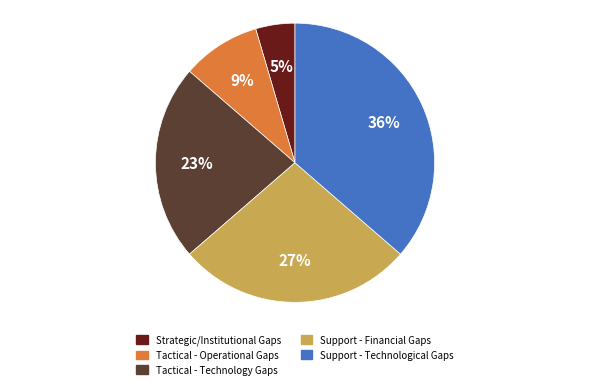

Which has a higher value, Strategic/Institutional Gaps or Support - Financial Gaps?

Support - Financial Gaps